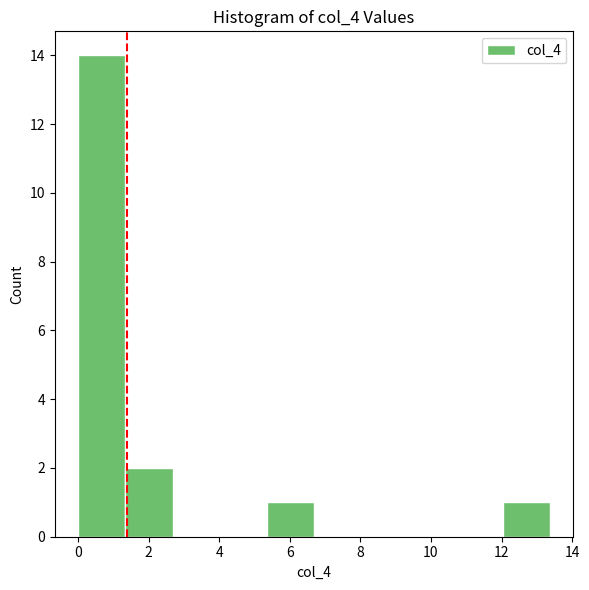

How tall is the bar that spans 0.0 to 1.4 on the x-axis? Neither the bar edges nor the heights are printed on the chart, so give them approximately, as read against the axes.

14